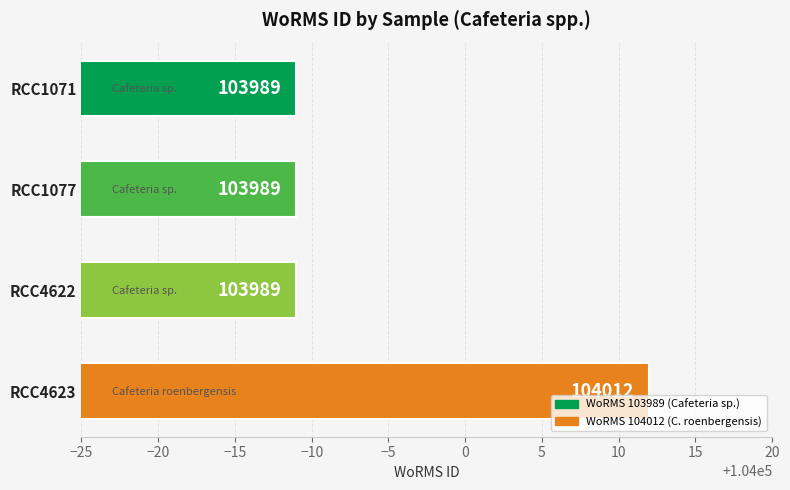

The value at RCC1071 is 103989. True or false?

True